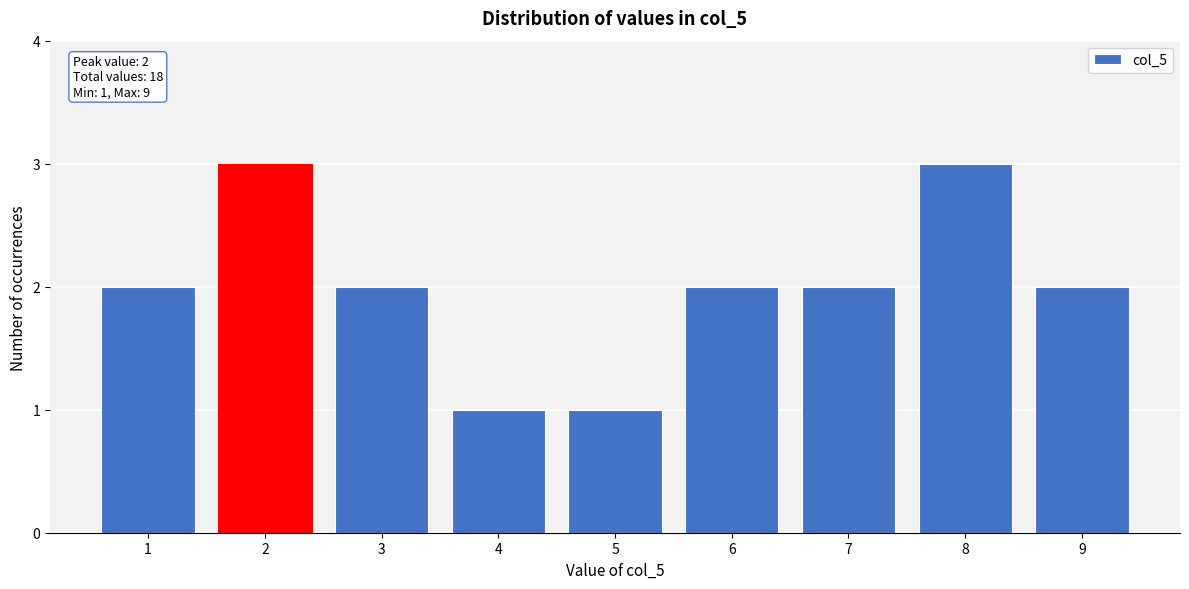

Reading left to right, extract all data points from this chart.

1=2	2=3	3=2	4=1	5=1	6=2	7=2	8=3	9=2